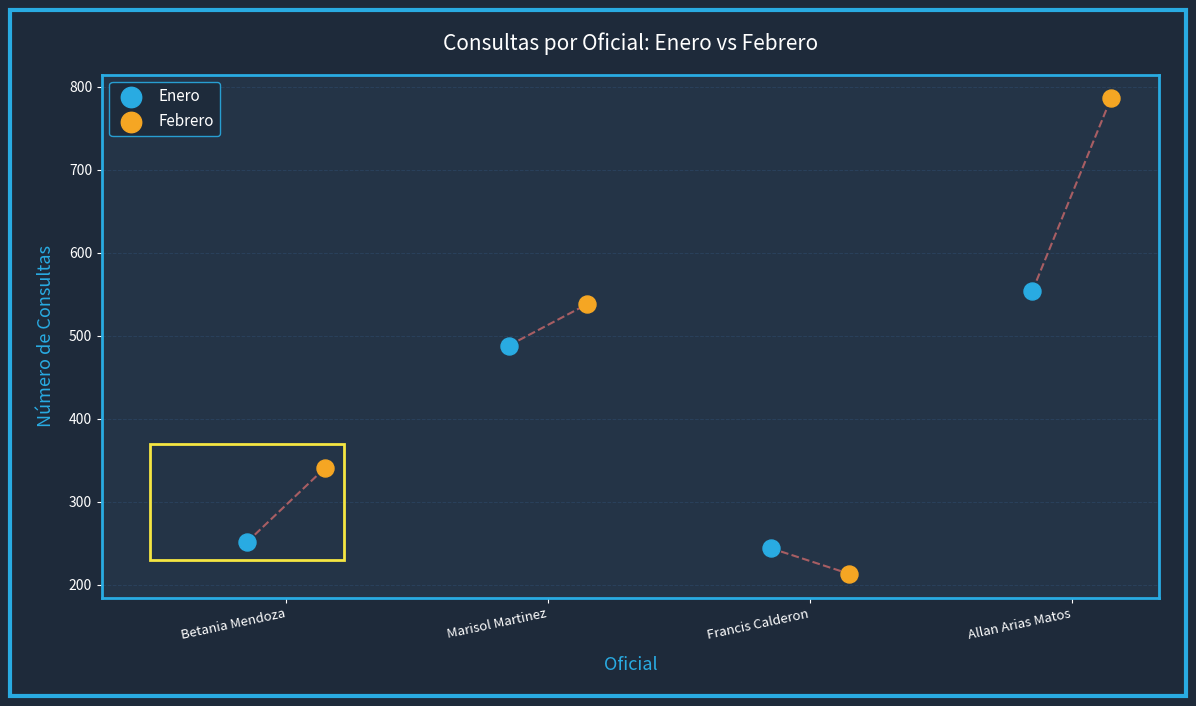

Which series reaches the minimum Y coordinate?

Febrero